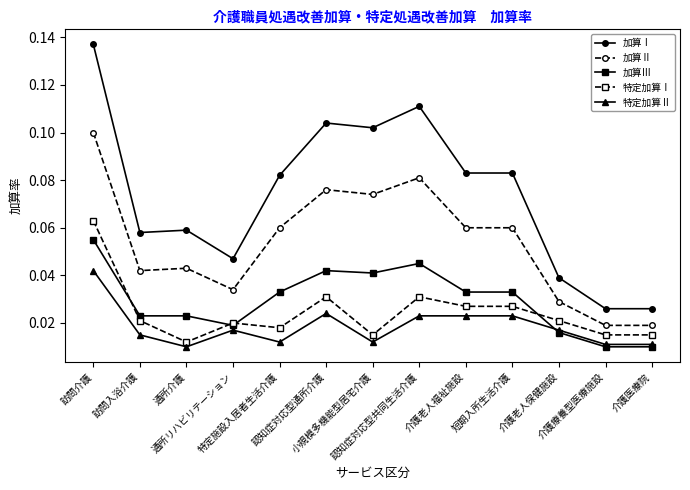

Which series has the largest total across all categories?

加算Ⅰ